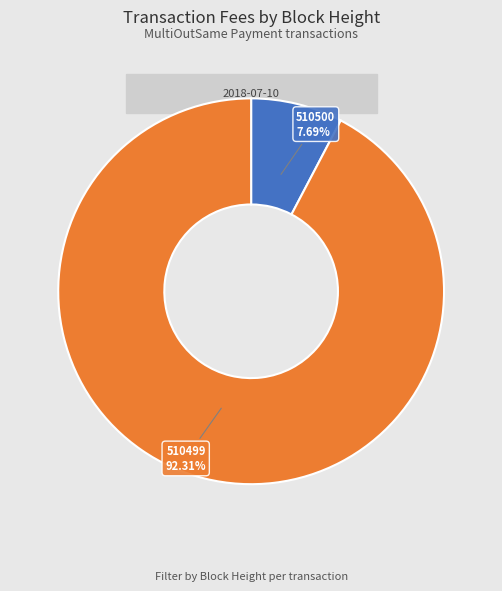

Count the number of slices in the pie.

2